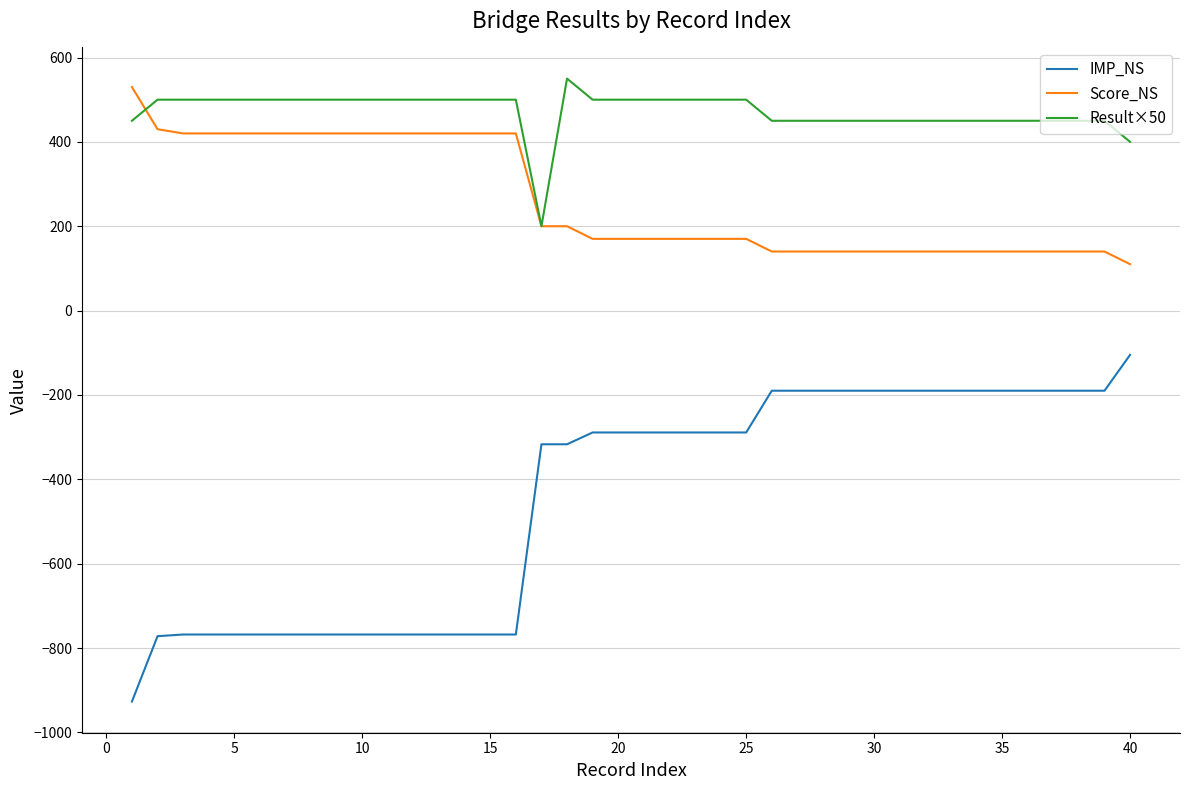

Which series has the largest total across all categories?

Result×50